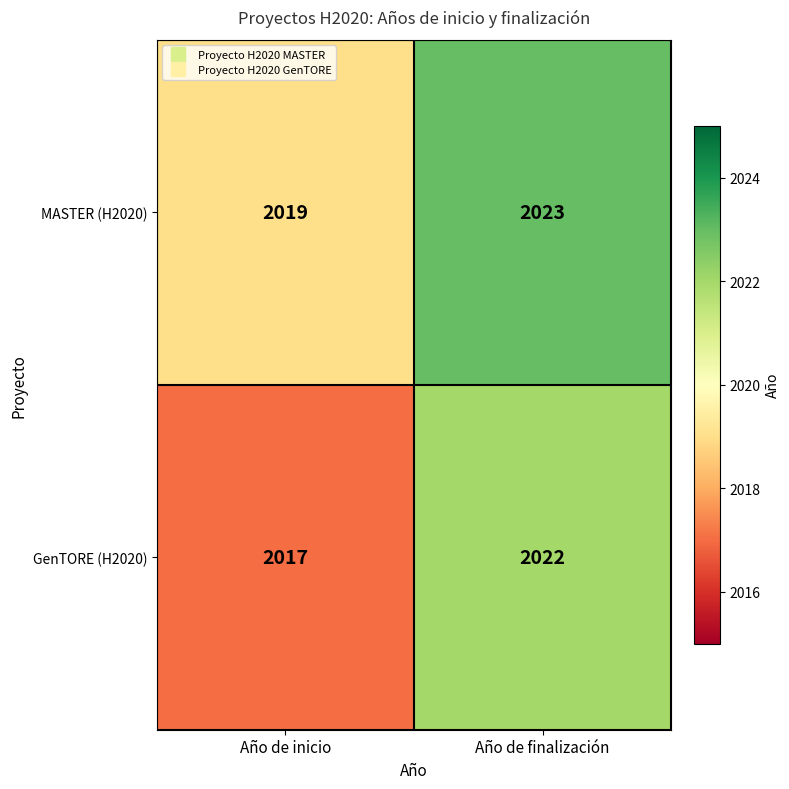

At which label is GenTORE (H2020) closest to 2019?

Año de inicio